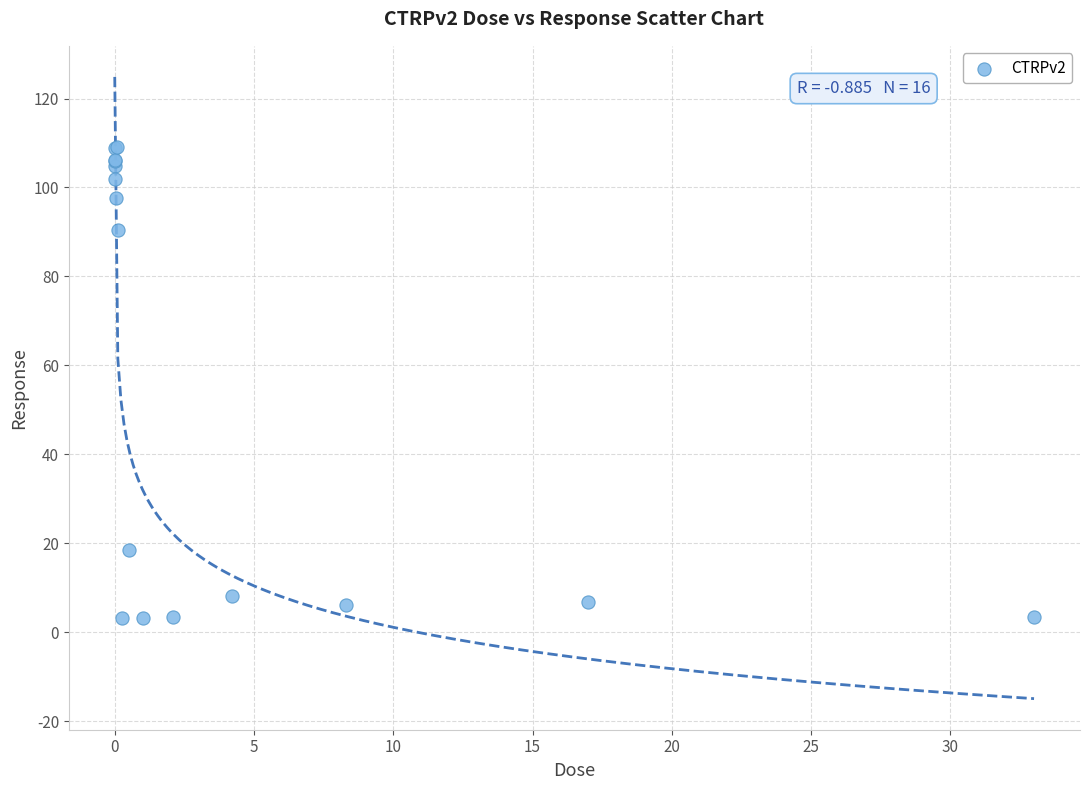

What Y value in the scatter plot is closest to 56?

90.5